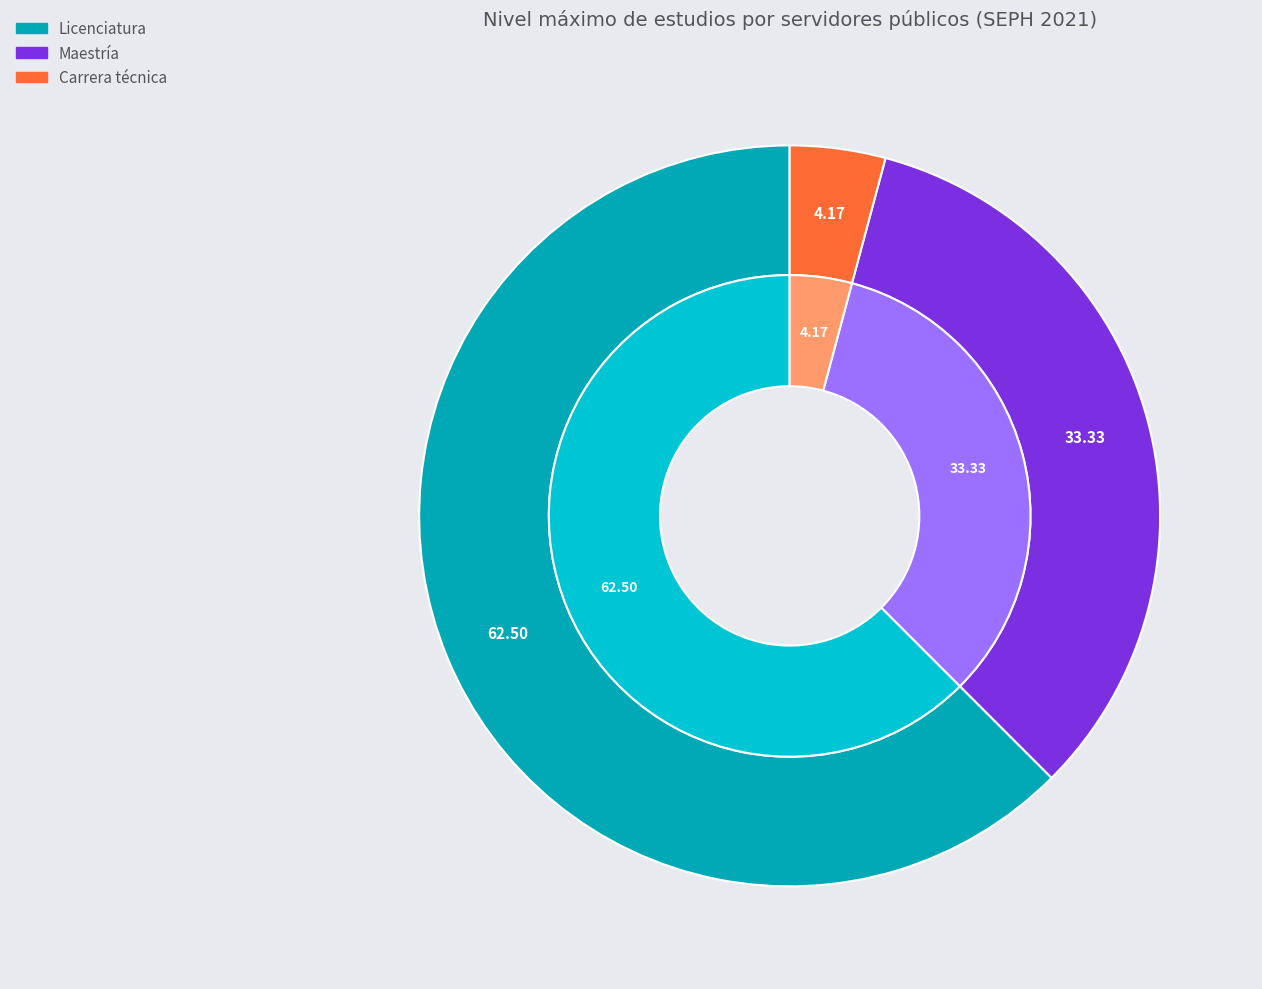

How much of the chart is everything except Maestría?

66.7%